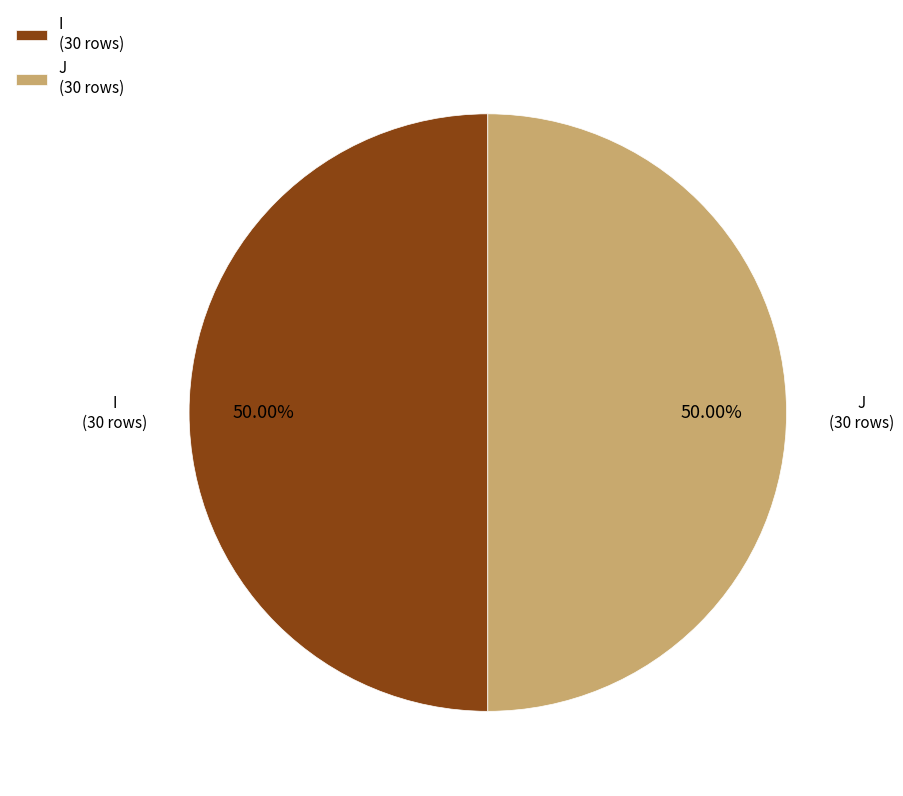

To the nearest percent, what is the difference between the largest and smallest slice percentages?

0%